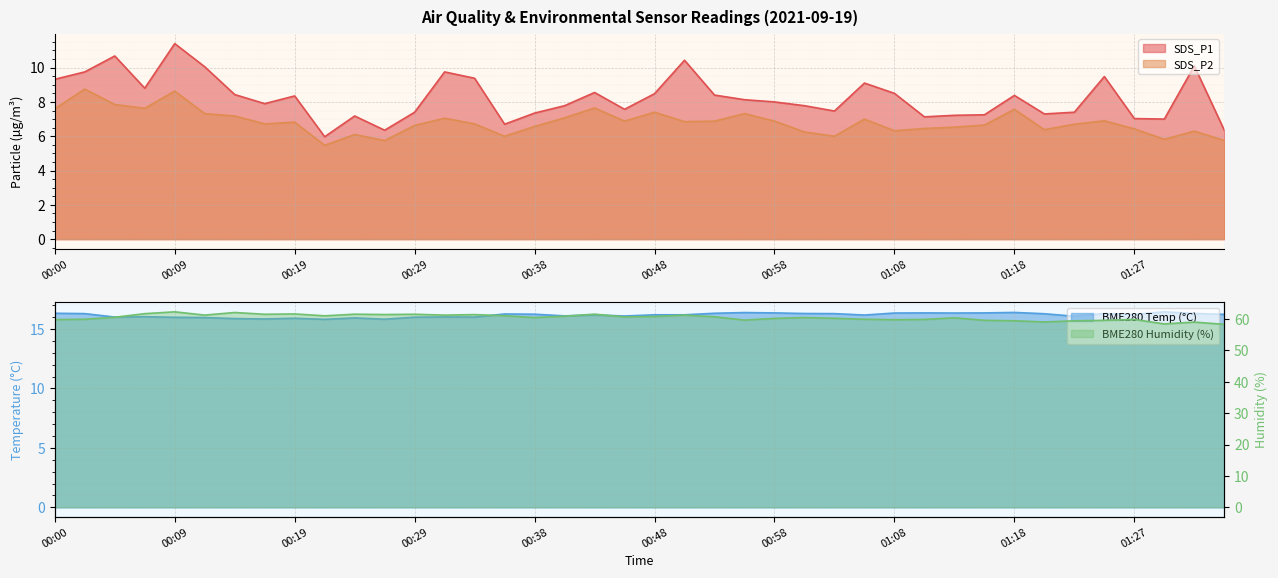

True or false: SDS_P2 and SDS_P1 intersect in this chart.

False